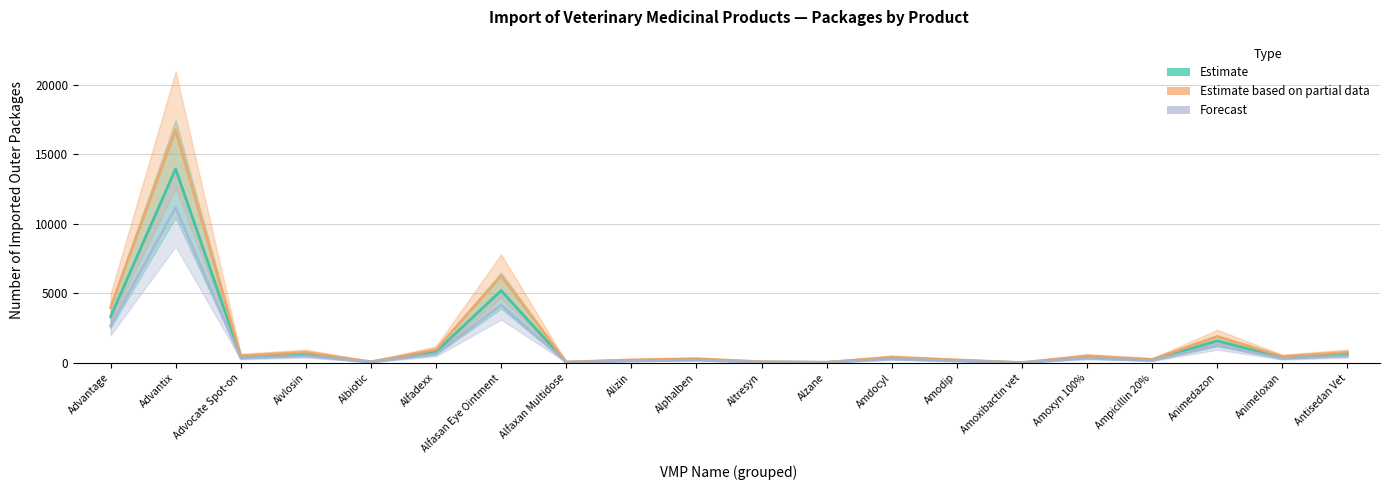

The Forecast series shows 11160 at Advantix. True or false?

True